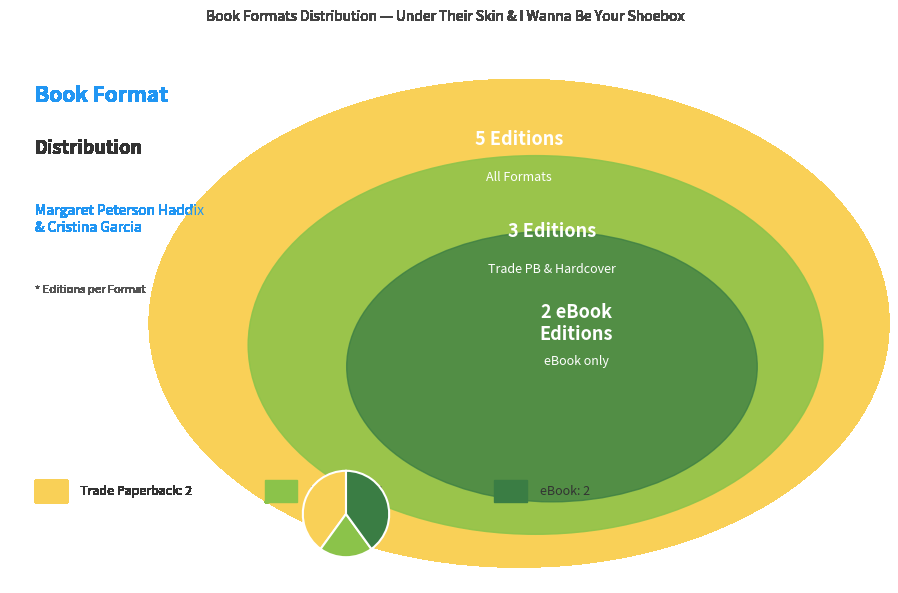

Is there a majority slice in this chart?

No